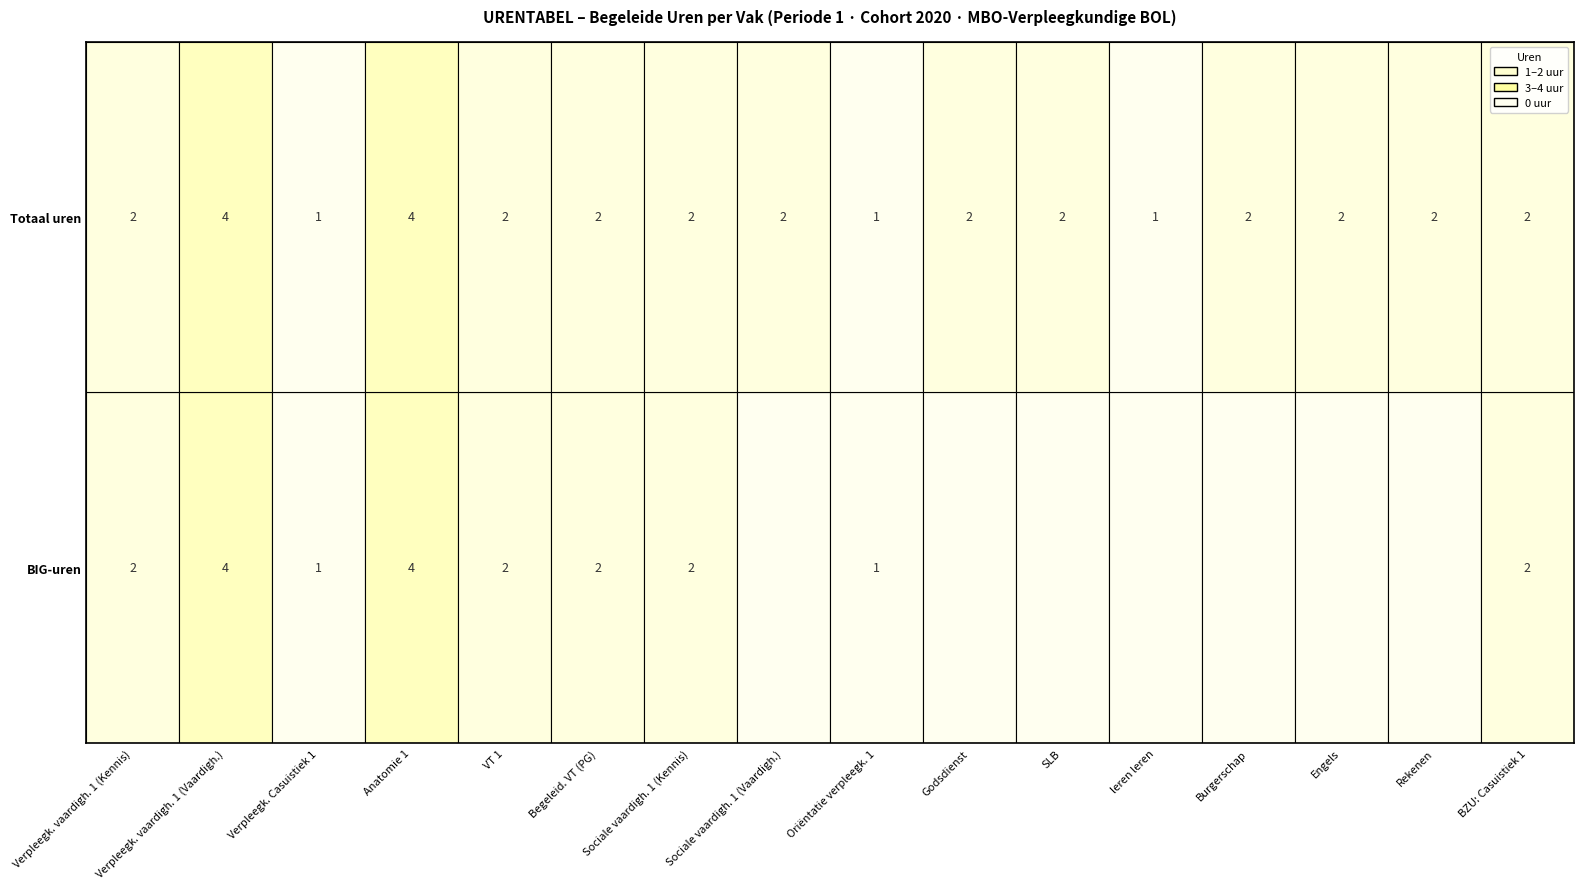

What is the spread (max minus min) of values at Vaardigheden?

4